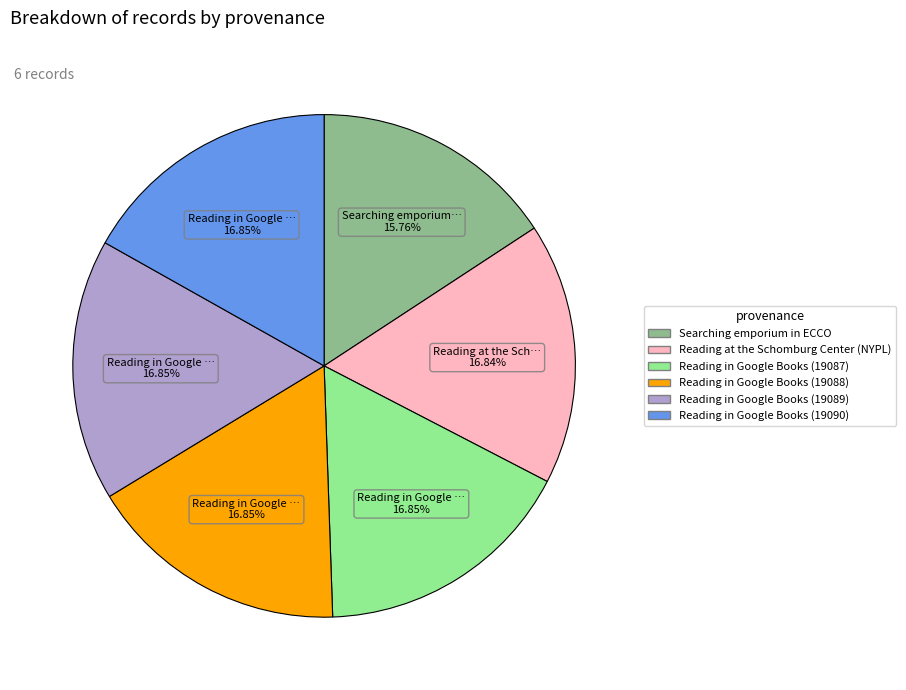

How many segments does this pie chart have?

6